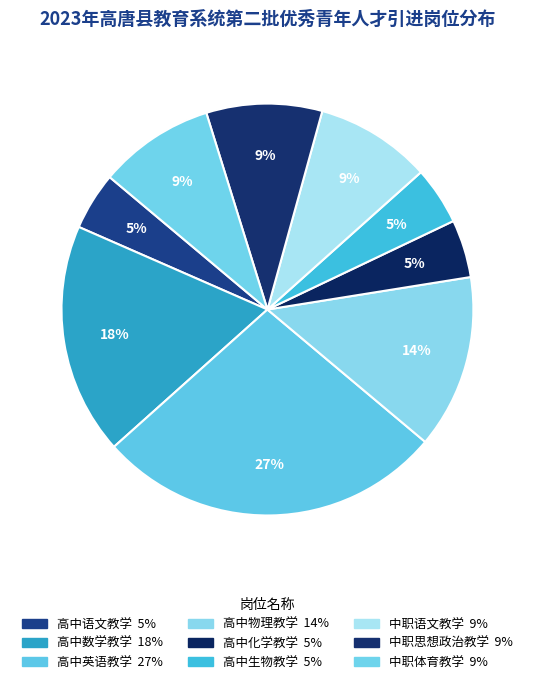

Count the number of slices in the pie.

9